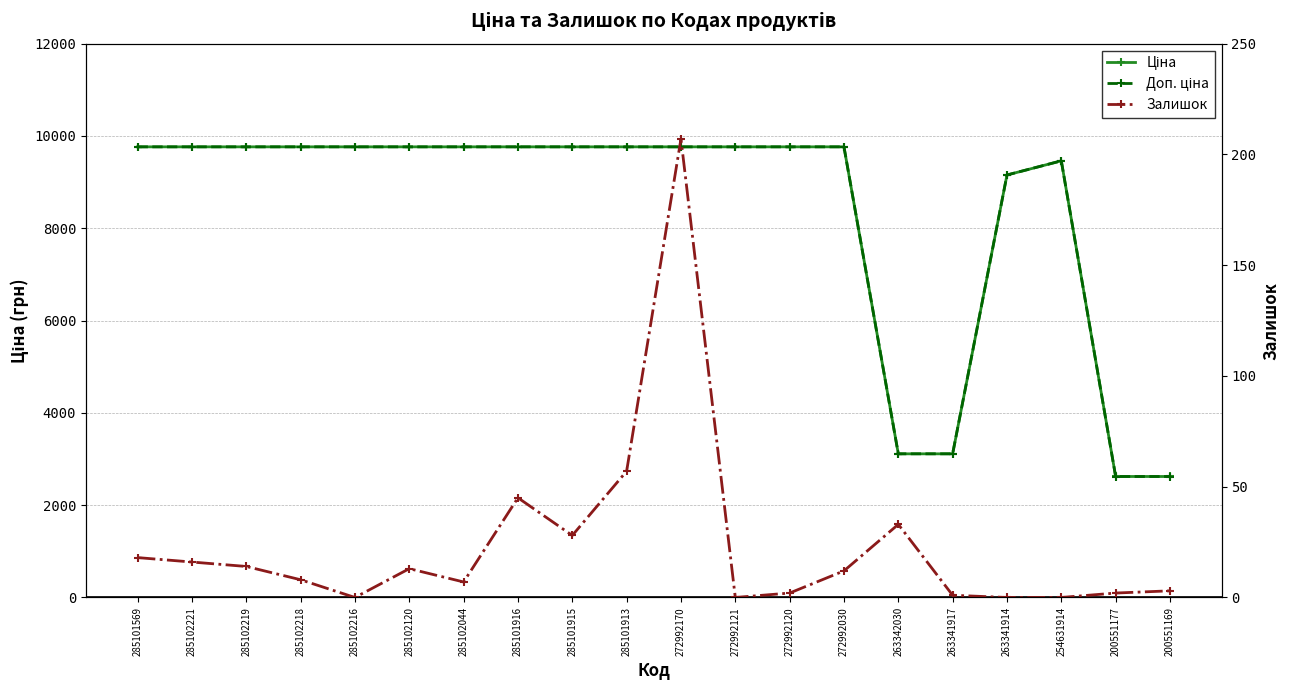

What is the difference between the second highest and second lowest values in the Ціна series?

7143.1